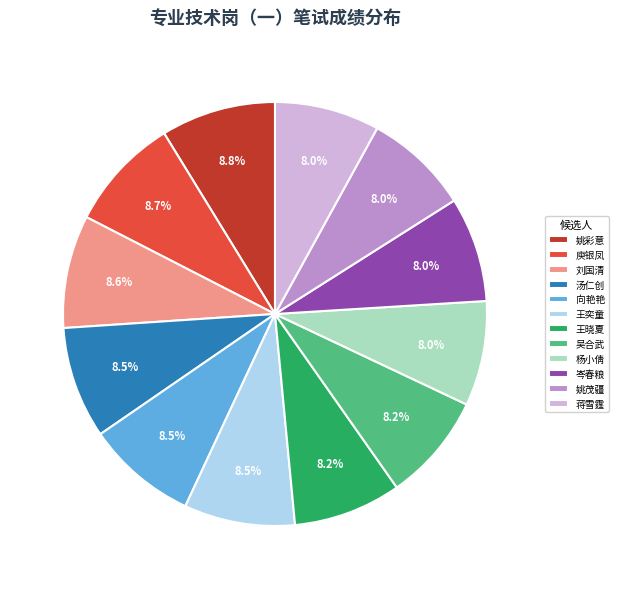

Does any single category account for the majority?

No